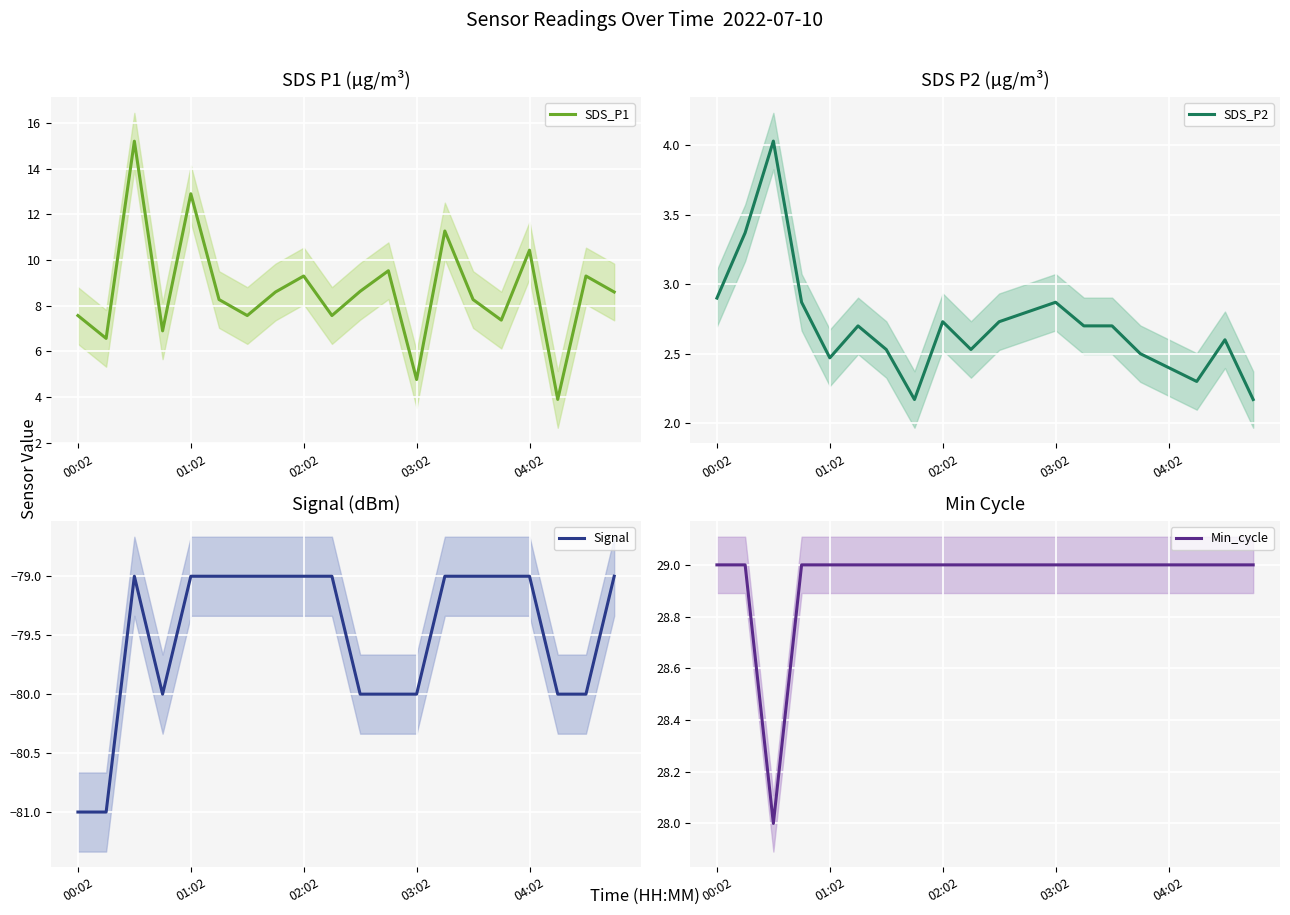

The Signal series shows -79.0 at 19. True or false?

True